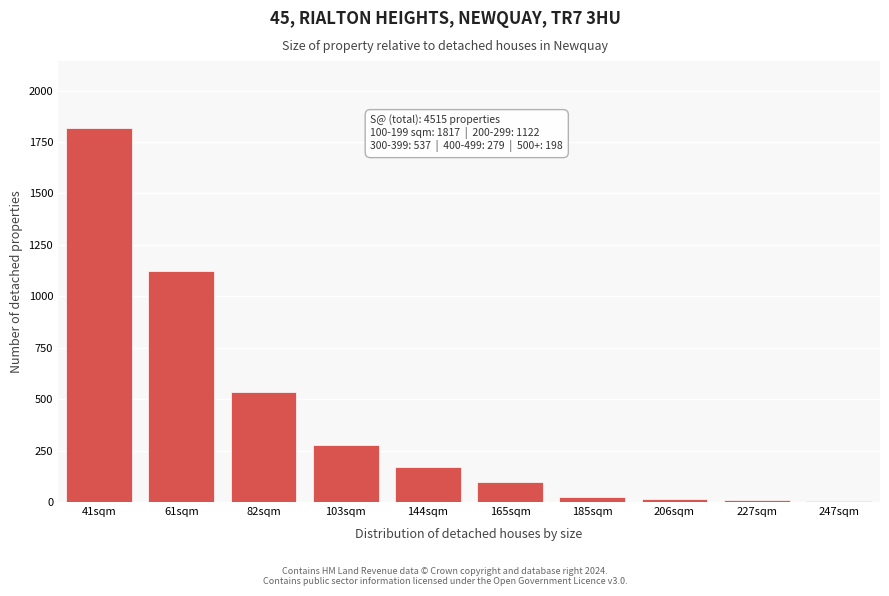

True or false: the data shows 537 at 82sqm.

True